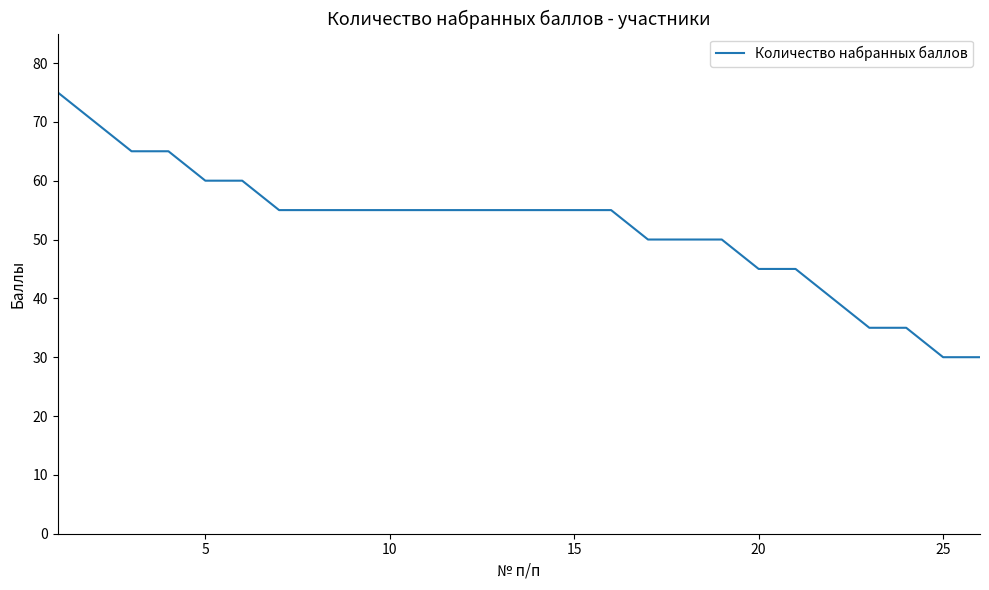

What is the average value?

52